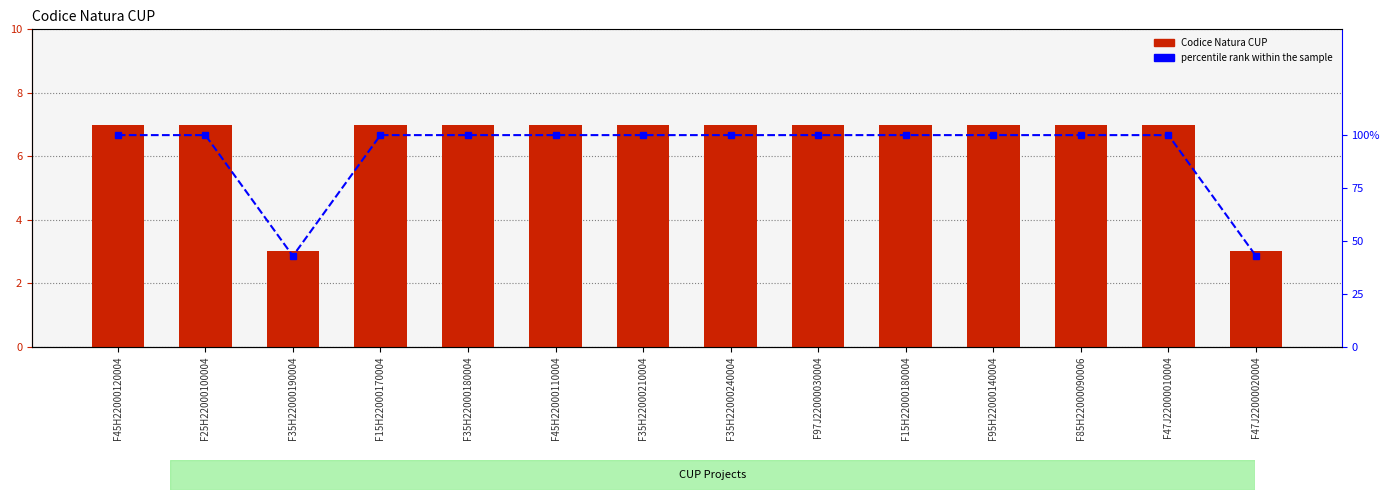

The Codice Natura CUP series shows 7.0 at F35H22000210004. True or false?

True